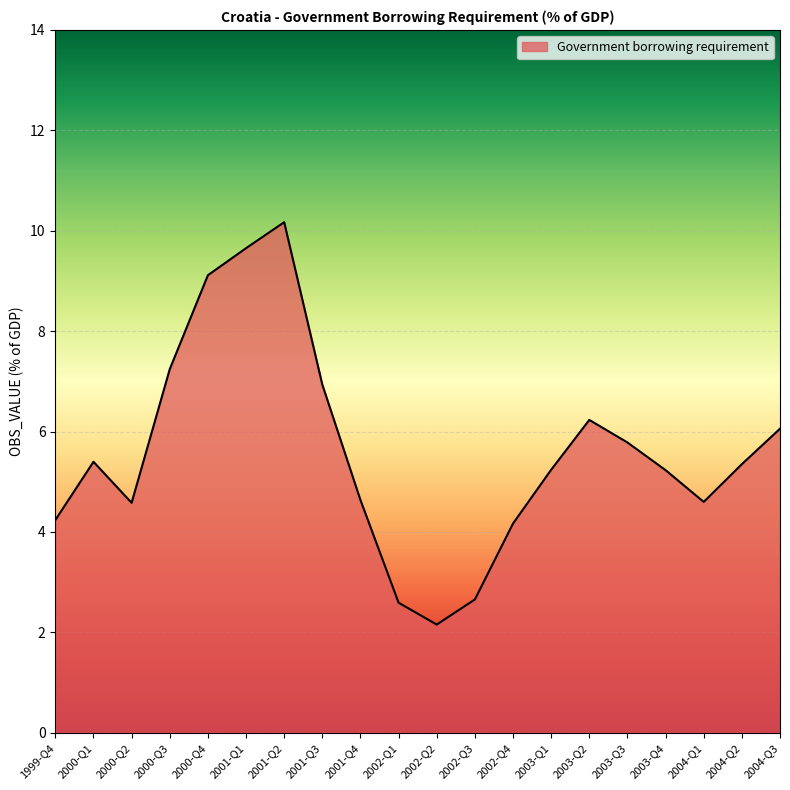

What value does the data have at 2002-Q2?

2.2